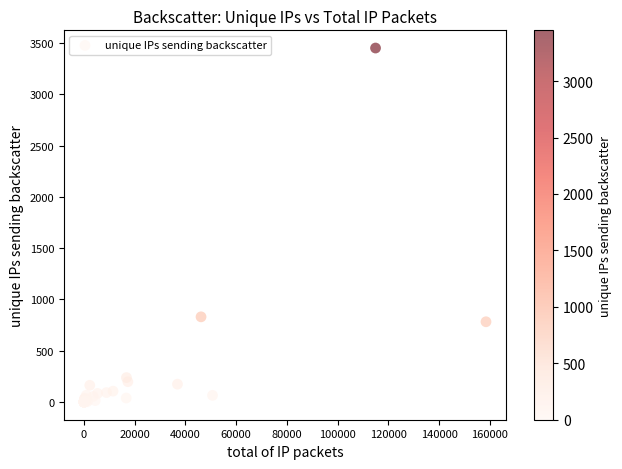

What Y value in the scatter plot is closest to 1725?

831